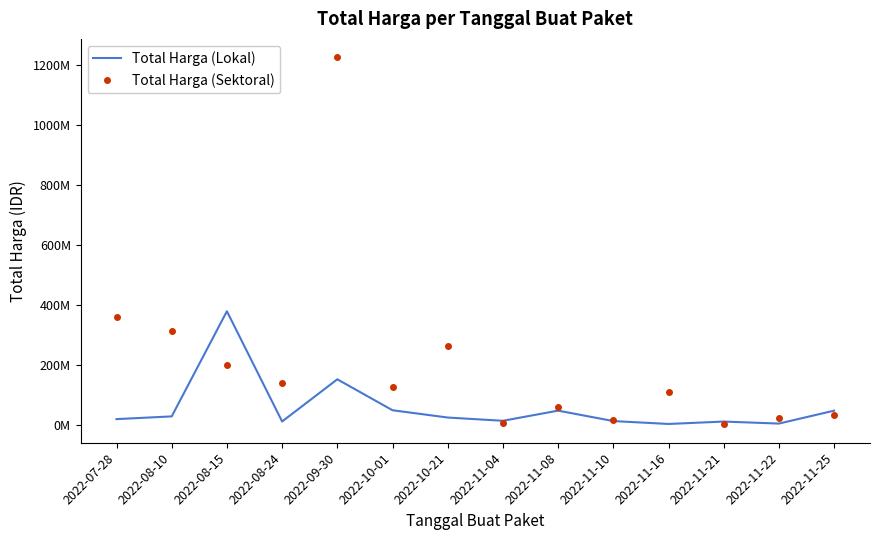

The Total Harga (Lokal) series shows 379075000 at 2022-08-15. True or false?

True